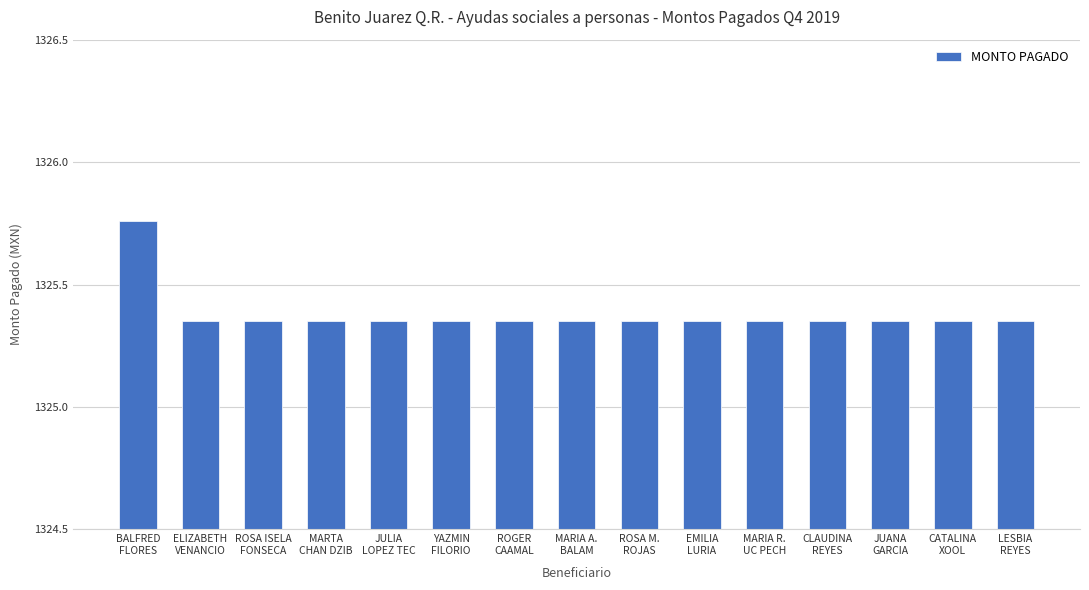

Count the values in the range 1325 to 1326.

15